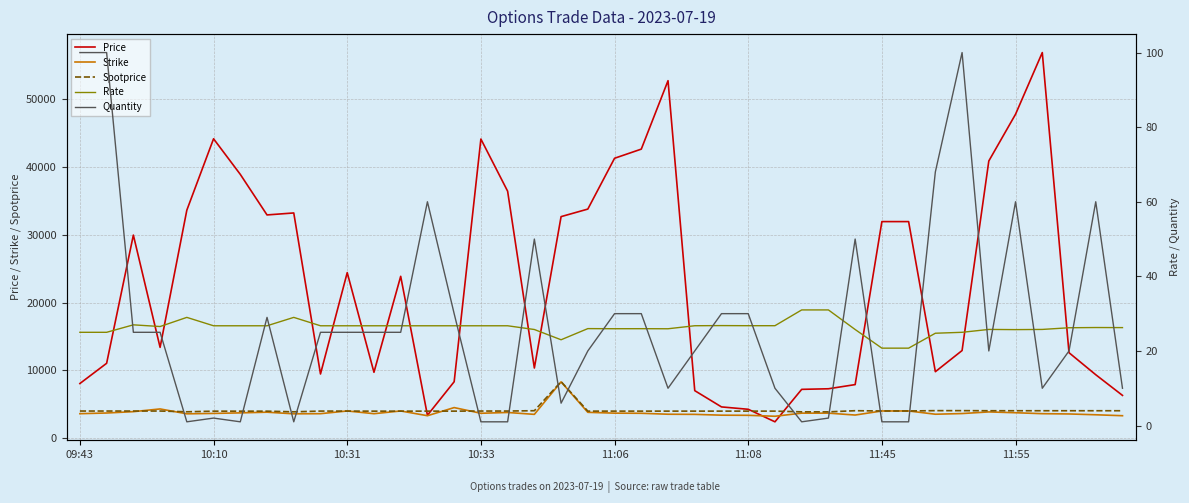

Where is the first local maximum for Spotprice?

18